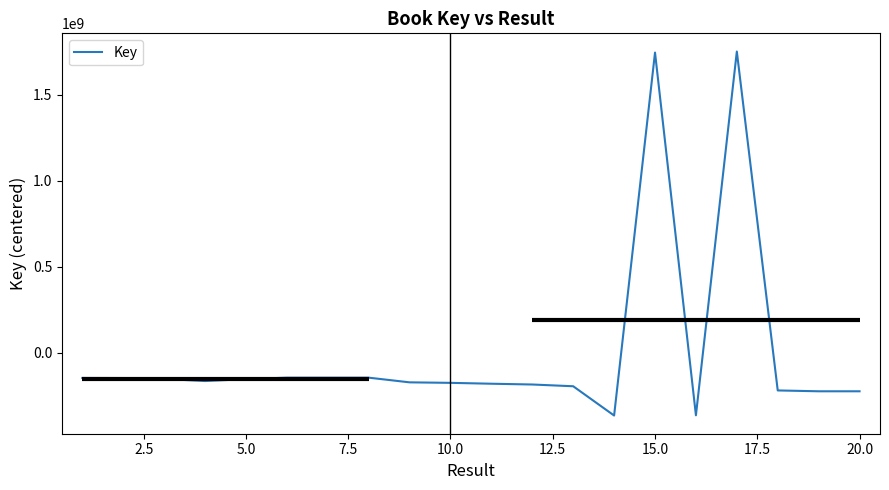

What is the highest value of the Key series?

1752846987.8